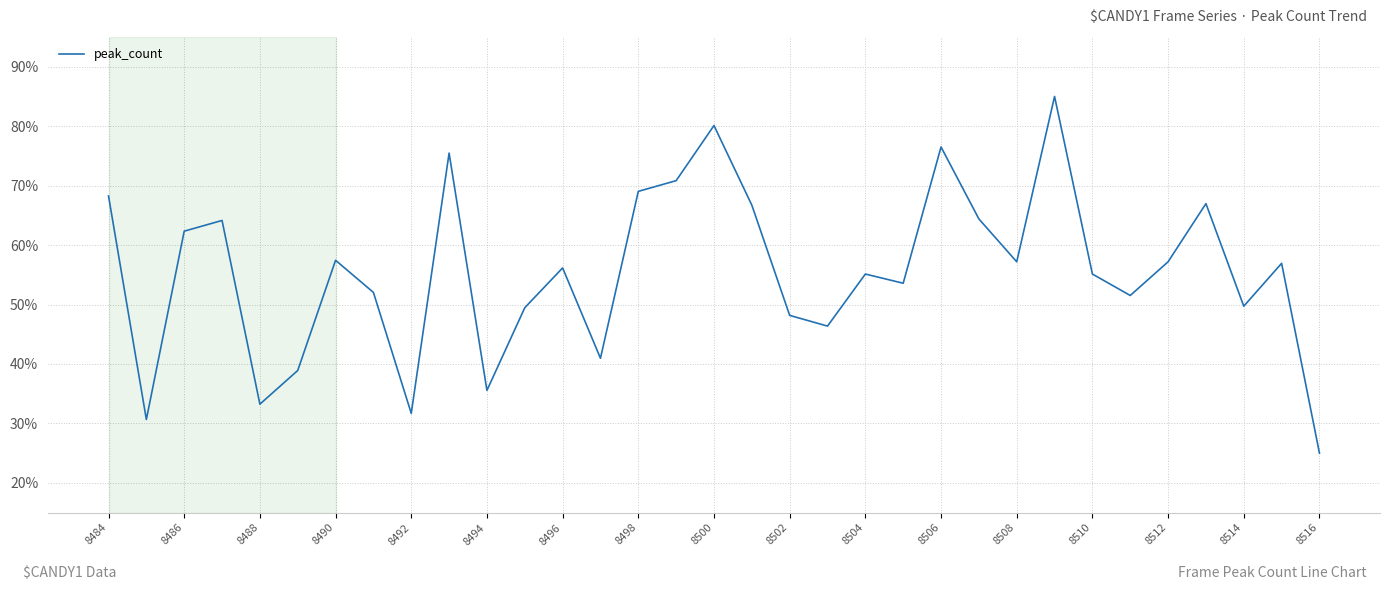

What is the greatest value displayed?

85.0